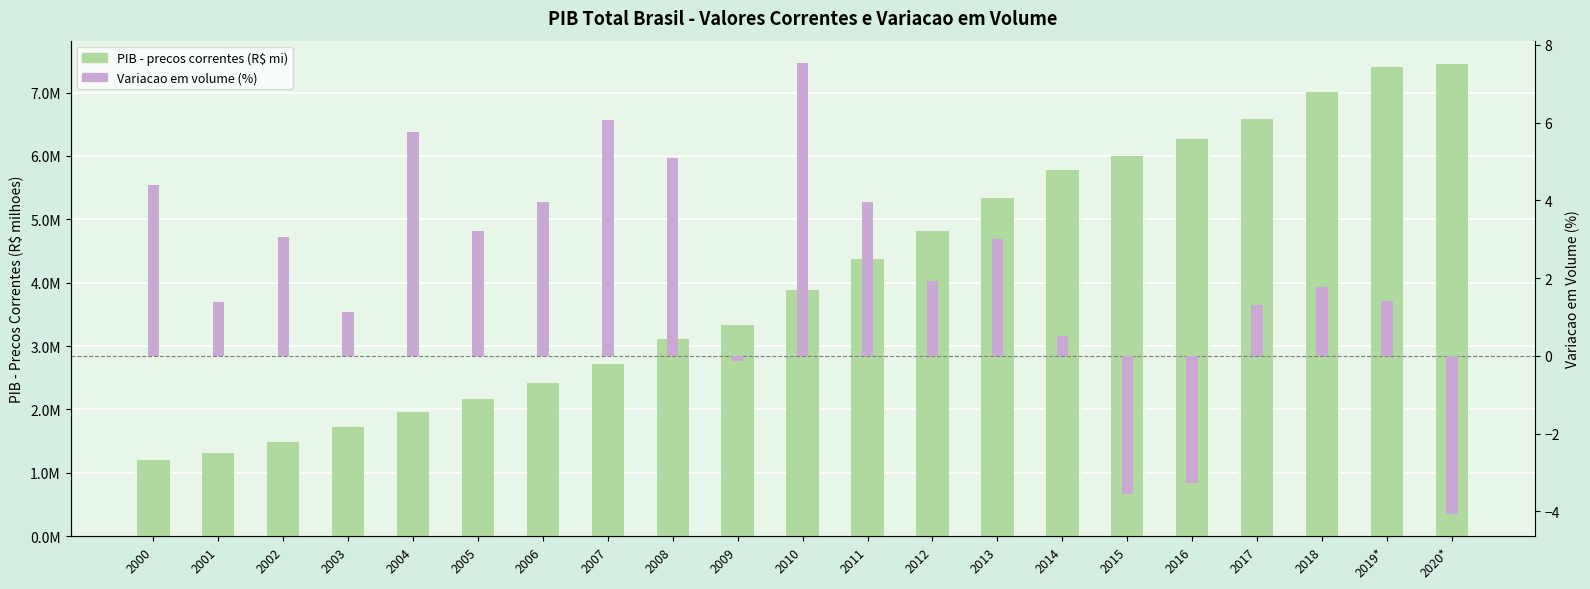

At which label is Variacao em volume (%) closest to 1?

2003